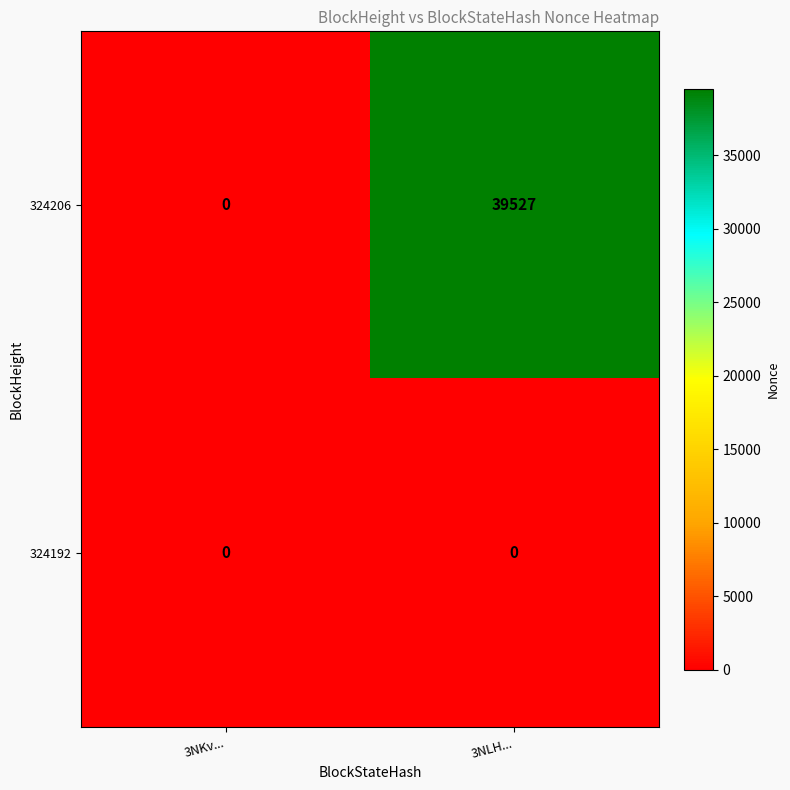

At which category is the sum across all series the highest?

3NLH...